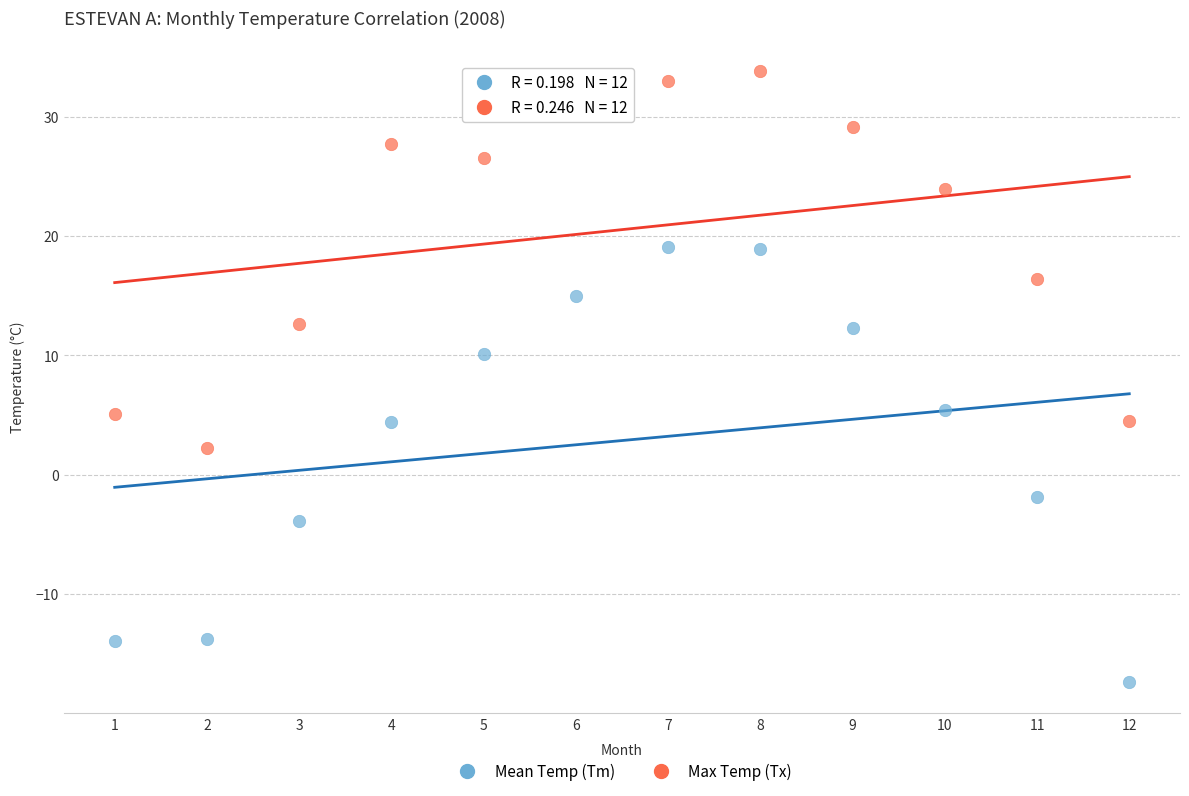

Across all data points, what is the range of Y values (max minus min)?

51.2